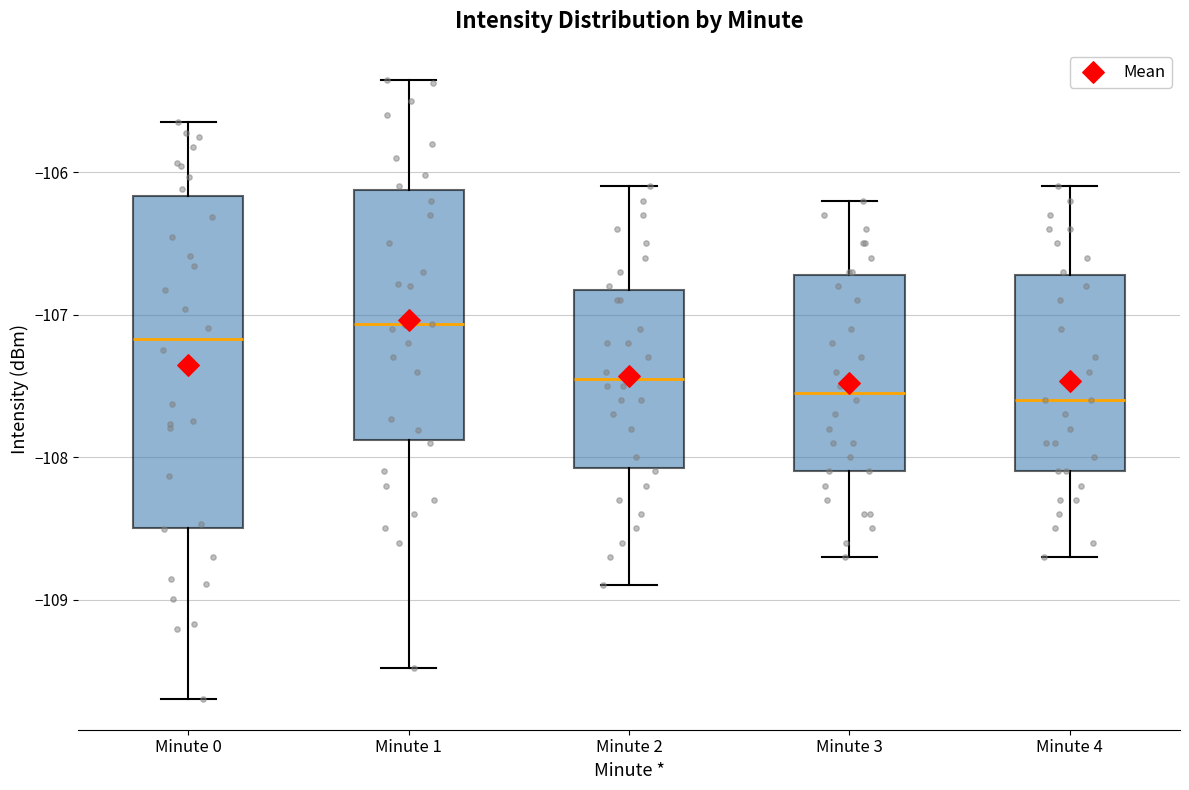

Reading left to right, transcribe this box plot: for each box, give where its median line is, the range the box spans, and where its two whiskers end, as read against the y-axis. The values are not printed on the chart, so give them approximately, as read against the axis.

Minute 0: median -107.2, box -108.5 to -106.2, whiskers -109.7 to -105.7
Minute 1: median -107.1, box -107.9 to -106.1, whiskers -109.5 to -105.4
Minute 2: median -107.4, box -108.1 to -106.8, whiskers -108.9 to -106.1
Minute 3: median -107.5, box -108.1 to -106.7, whiskers -108.7 to -106.2
Minute 4: median -107.6, box -108.1 to -106.7, whiskers -108.7 to -106.1